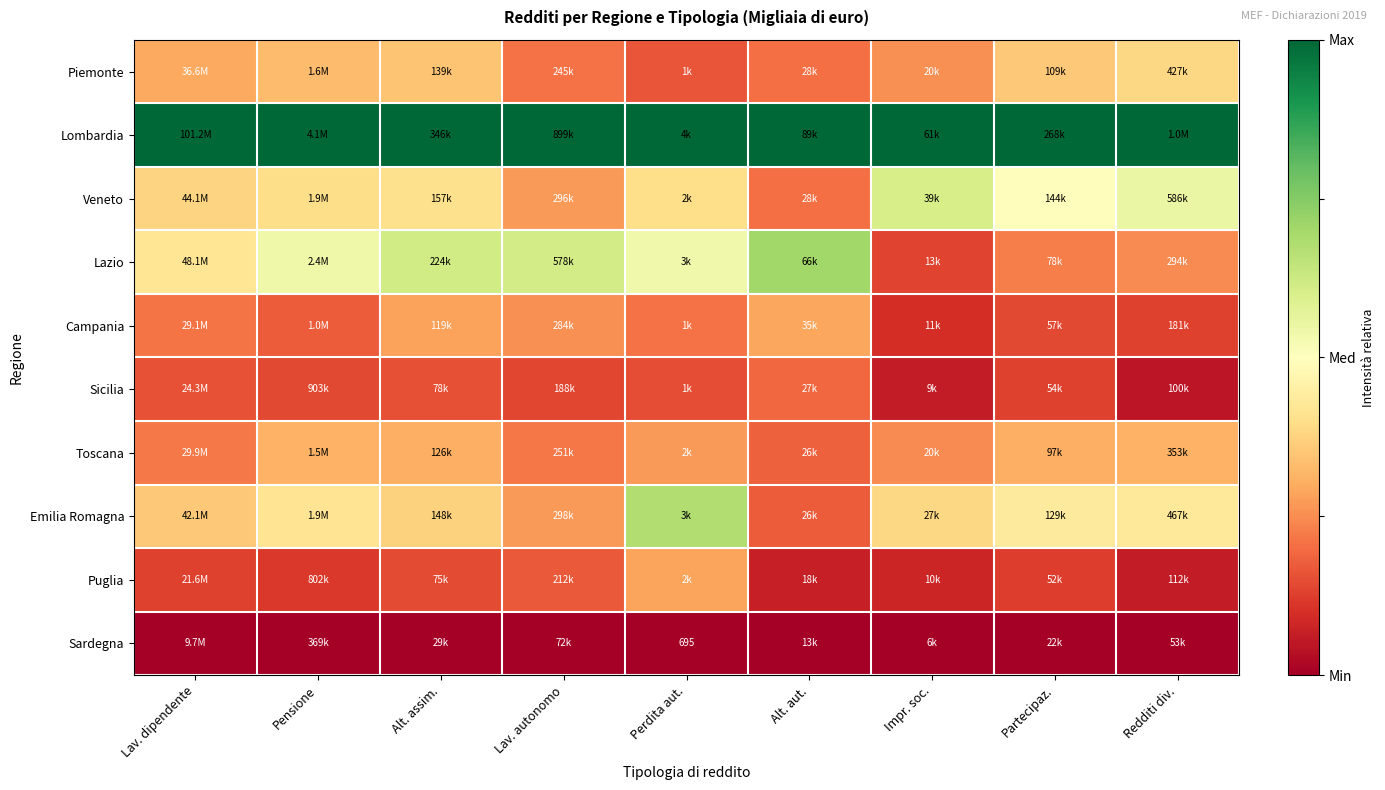

True or false: Piemonte has a value of 0.1 at Alt. aut..

False